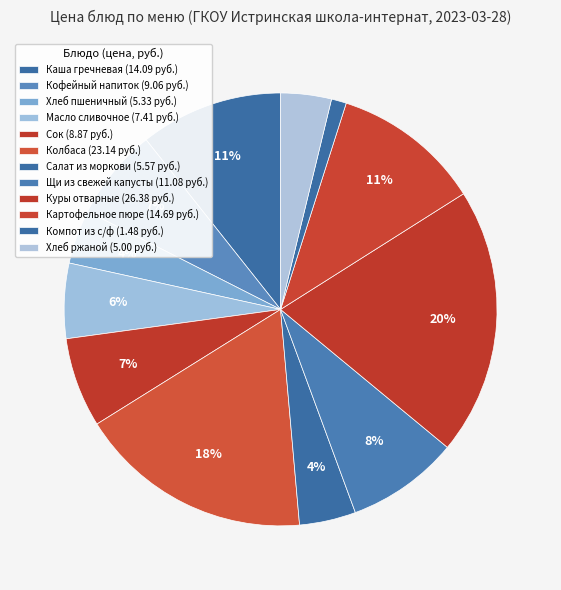

Does Масло сливочное represent more than half of the total?

No